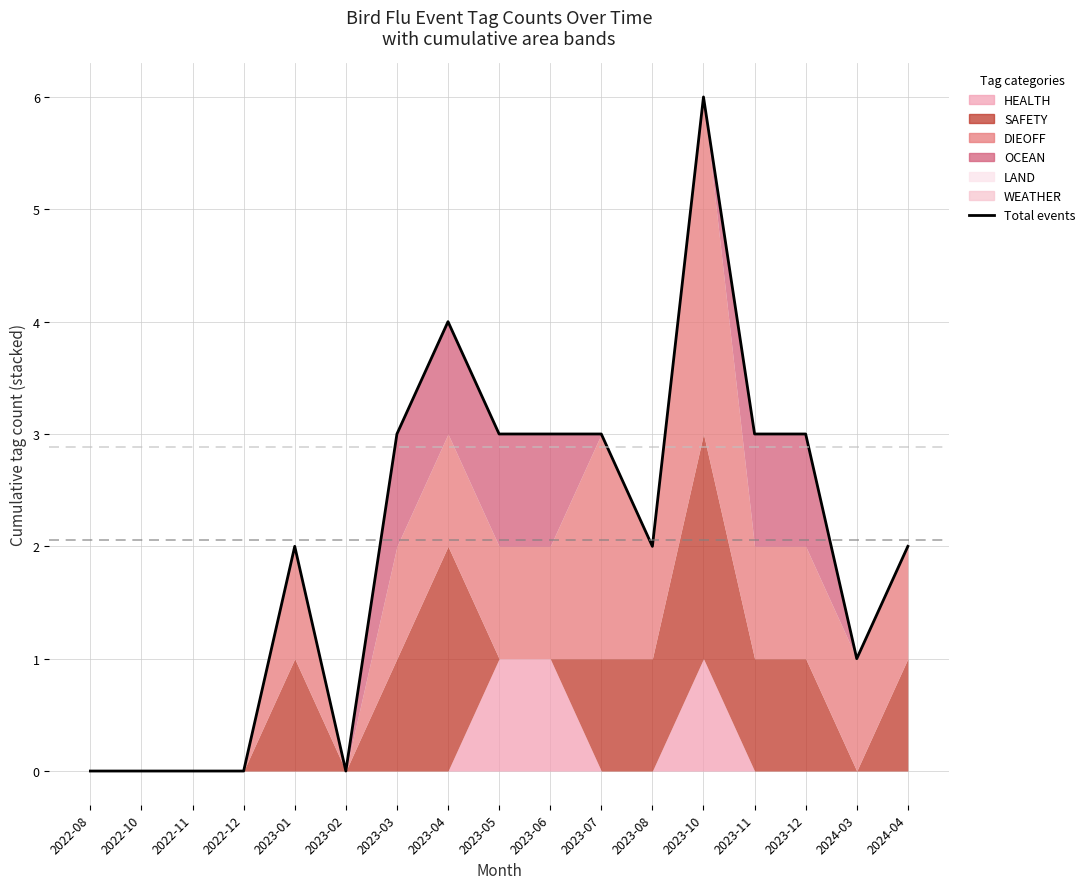

What are all the series names shown in the legend?

HEALTH, SAFETY, DIEOFF, LAND, OCEAN, WEATHER